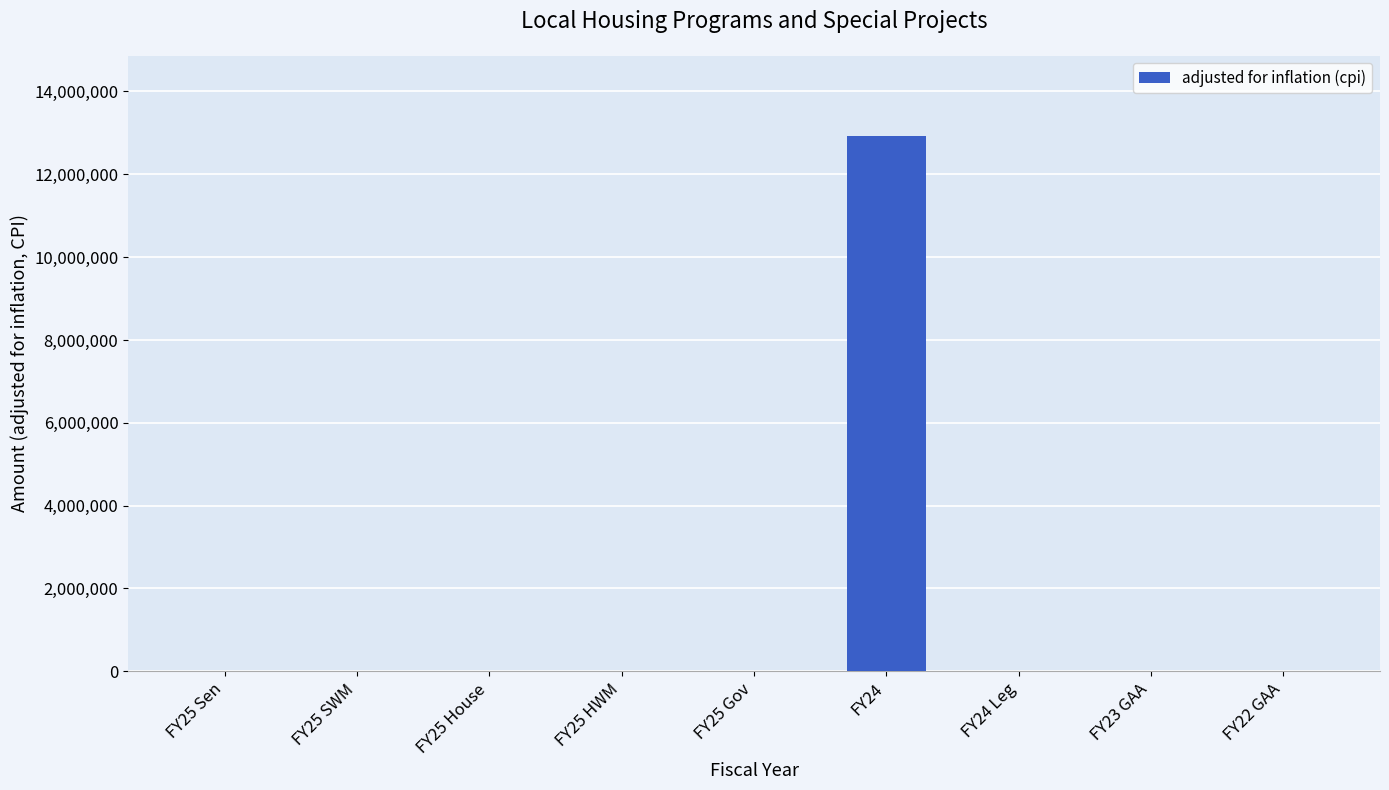

At which category does the chart reach its peak across all series?

FY24